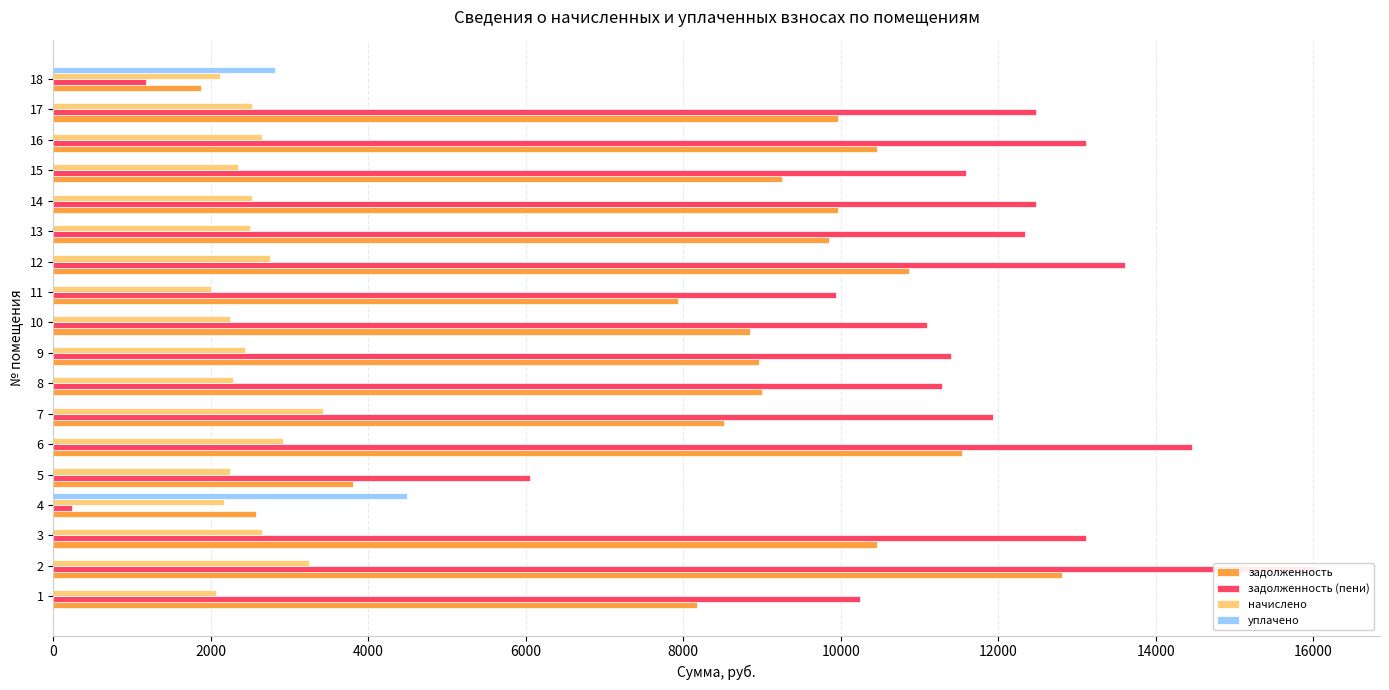

Reading left to right, extract all data points from this chart.

задолженность: 8179.2	12806.4	10464.0	2568.7	3811.5	11539.2	8516.8	9004.8	8964.7	8851.2	7929.6	10867.2	9849.6	9964.8	9254.4	10464.0	9964.8	1879.2
задолженность (пени): 10249.6	16048.0	13112.7	240.3	6052.0	14460.1	11938.2	11284.1	11403.1	11091.7	9936.8	13618.0	12342.8	12487.1	11596.9	13112.7	12487.1	1174.5
начислено: 2070.4	3241.6	2648.7	2162.7	2240.5	2920.9	3421.4	2279.3	2438.4	2240.5	2007.2	2750.8	2493.2	2522.3	2342.5	2648.7	2522.3	2114.1
уплачено: 0.0	0.0	0.0	4491.1	0.0	0.0	0.0	0.0	0.0	0.0	0.0	0.0	0.0	0.0	0.0	0.0	0.0	2818.8